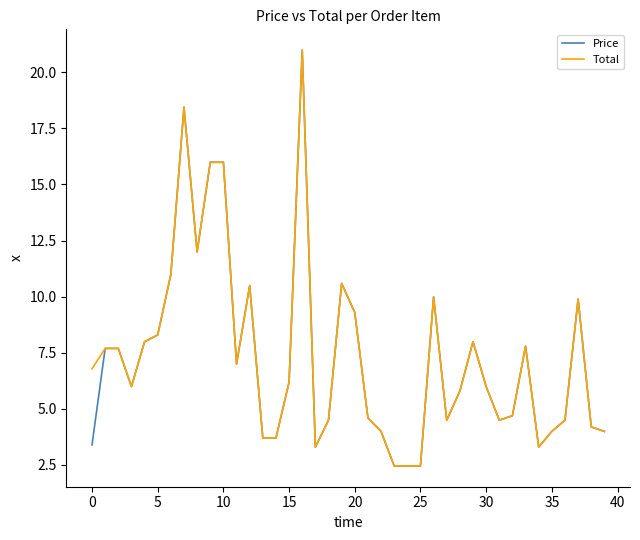

How many lines are shown in the chart?

2